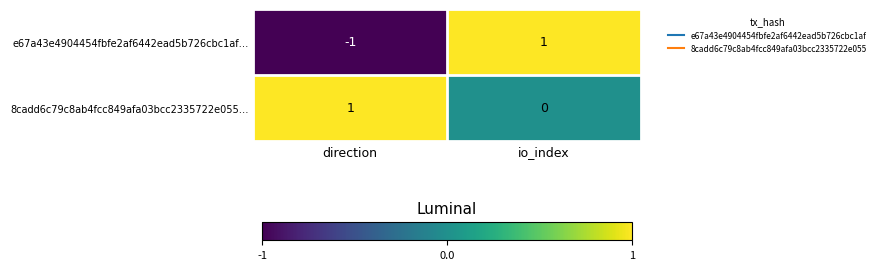

Reading left to right, what are all the values shown in this chart?

e67a43e4904454fbfe2af6442ead5b726cbc1af…: direction=-1	io_index=1
8cadd6c79c8ab4fcc849afa03bcc2335722e055…: direction=1	io_index=0